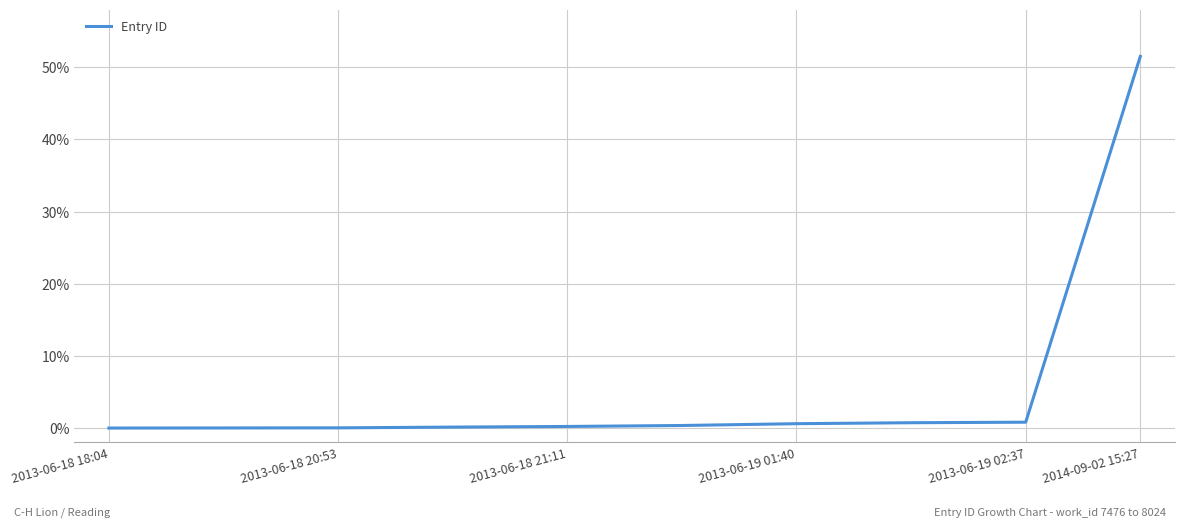

What is the difference between the maximum and minimum values?

51.5